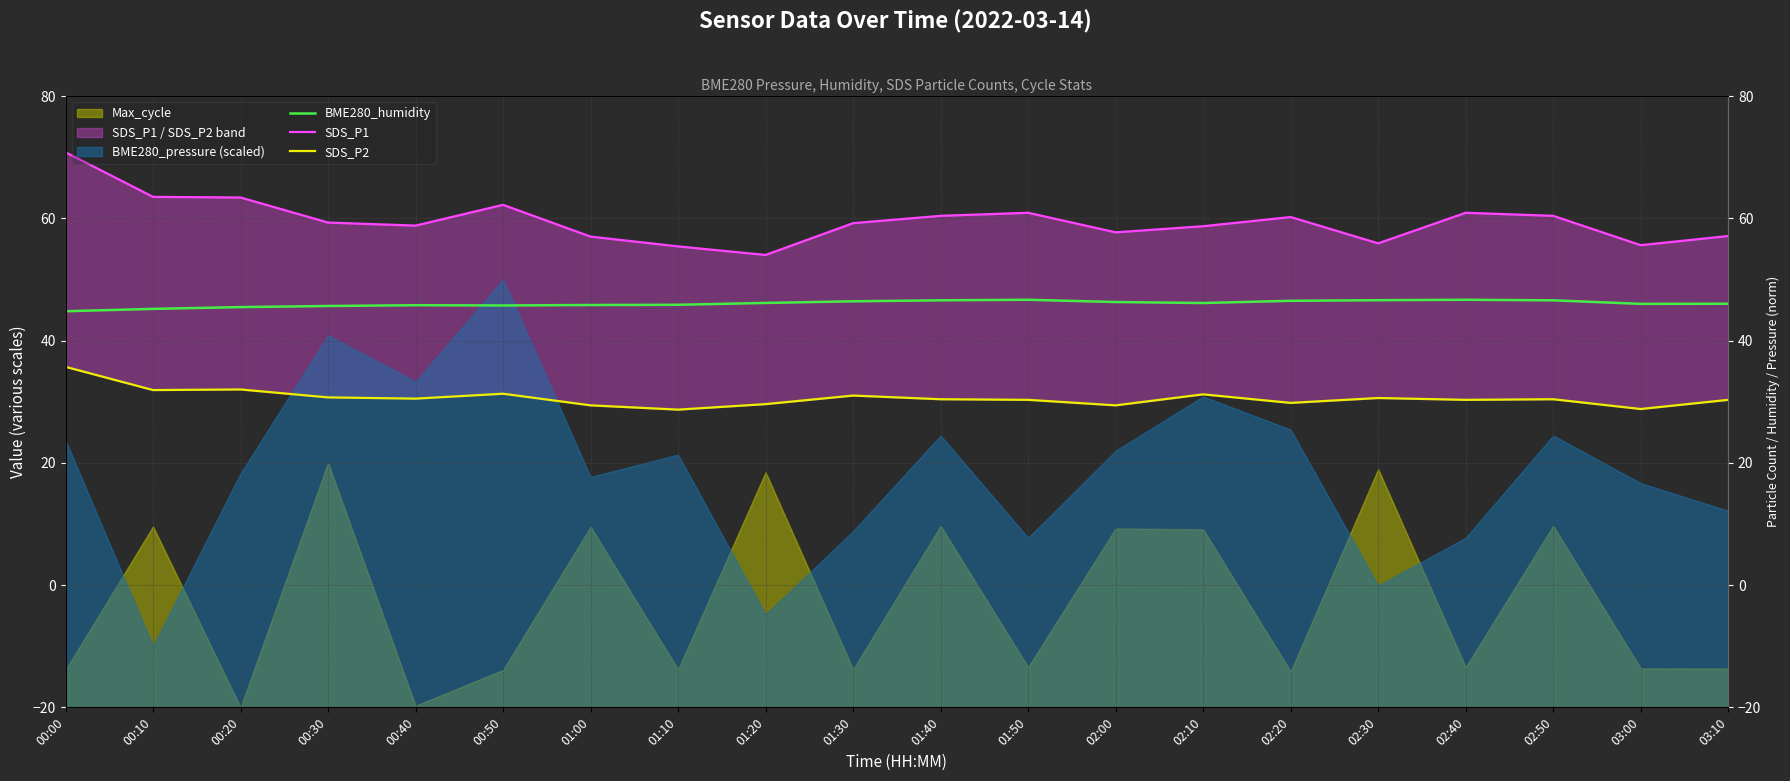

How many interior local peaks does the BME280_humidity series have?

3